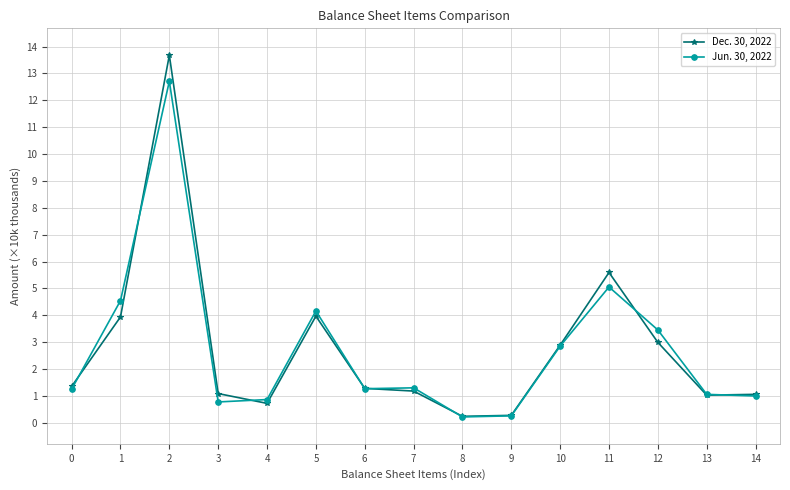

List the series in order of their overall mean, lowest first.

Jun. 30, 2022, Dec. 30, 2022